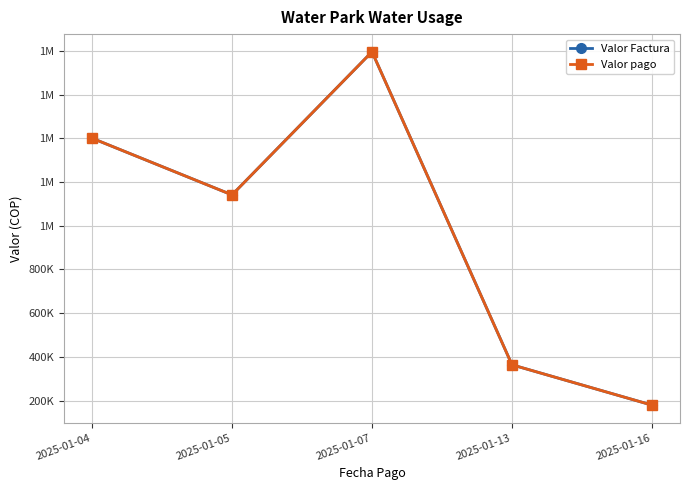

List the series in order of their peak value, highest first.

Valor Factura, Valor pago